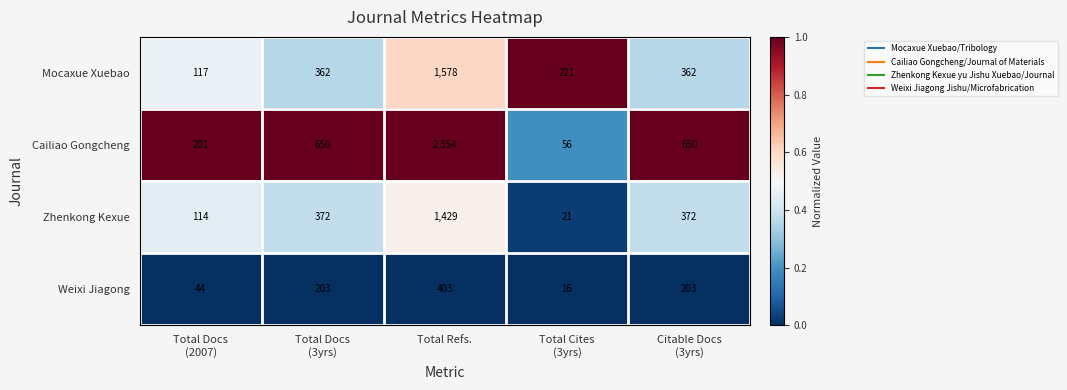

List the series in order of their peak value, lowest first.

Weixi Jiagong, Zhenkong Kexue, Mocaxue Xuebao, Cailiao Gongcheng